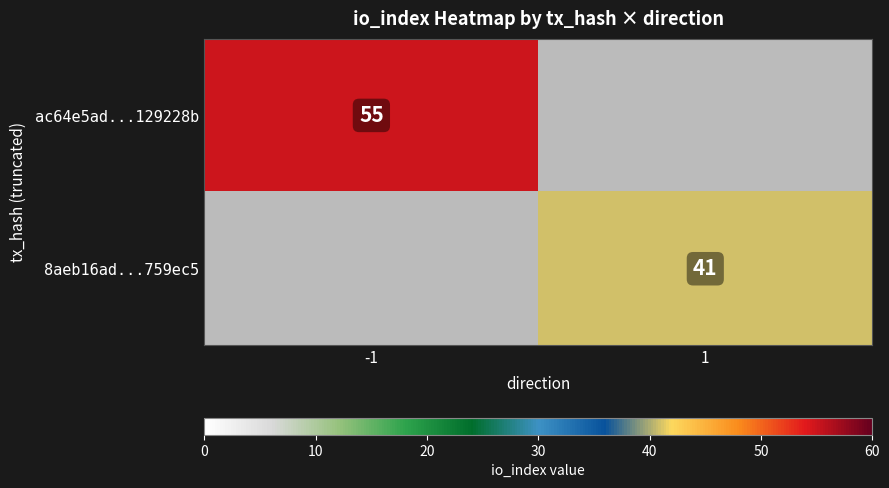

Is the value of ac64e5ad...129228b at -1 greater than the value of 8aeb16ad...759ec5 at 1?

Yes